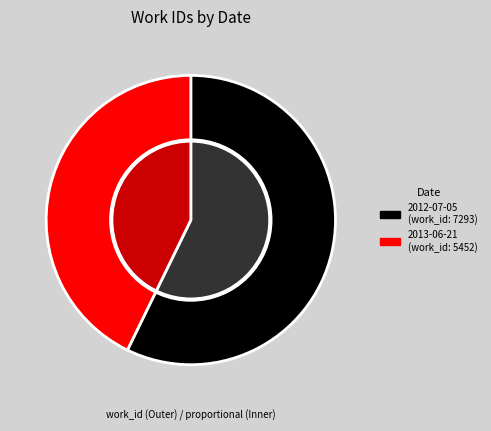

What percentage is the 2013-06-21 slice, to the nearest percent?

43%